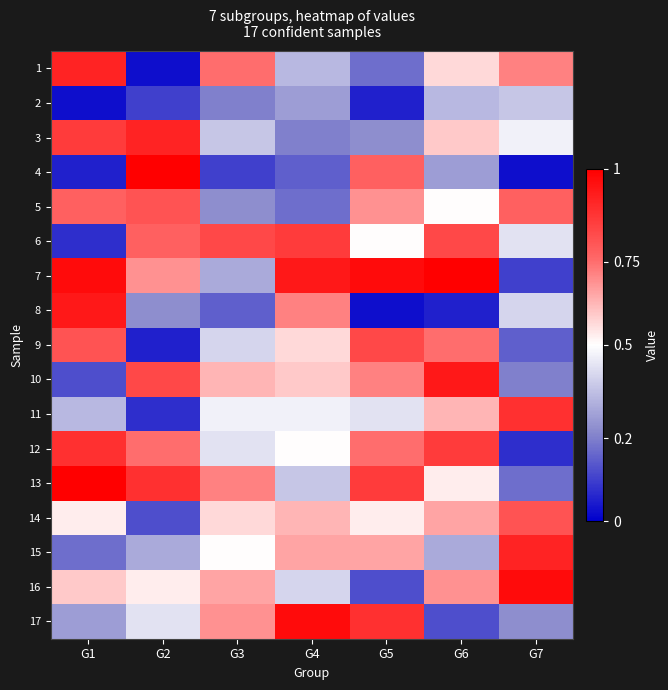

Rank the series at G7 from lowest to highest value.

4, 12, 7, 9, 13, 10, 17, 2, 8, 6, 3, 1, 5, 14, 11, 15, 16